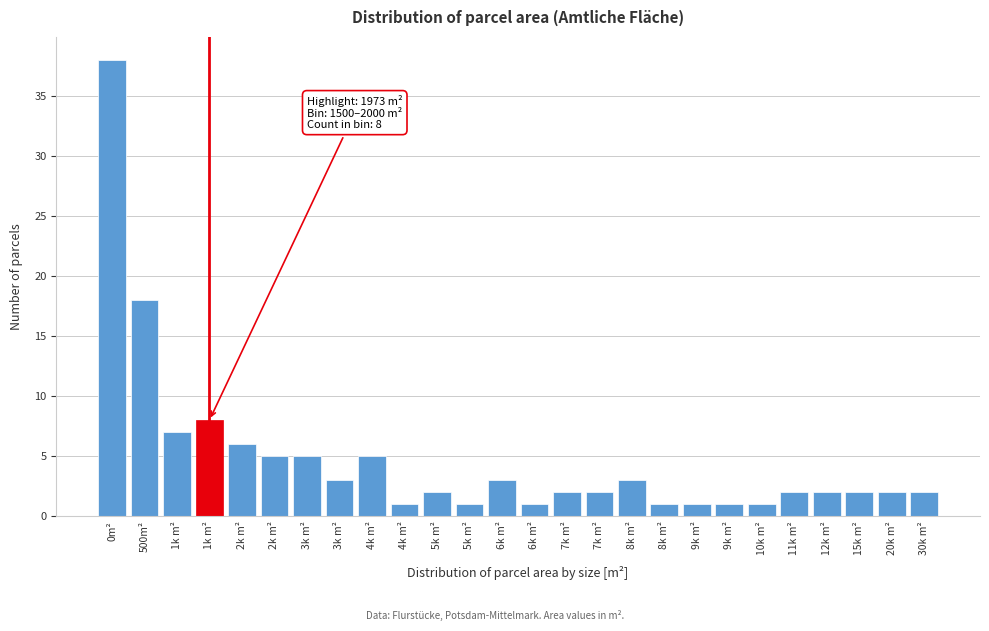

Does the chart contain any negative values?

No